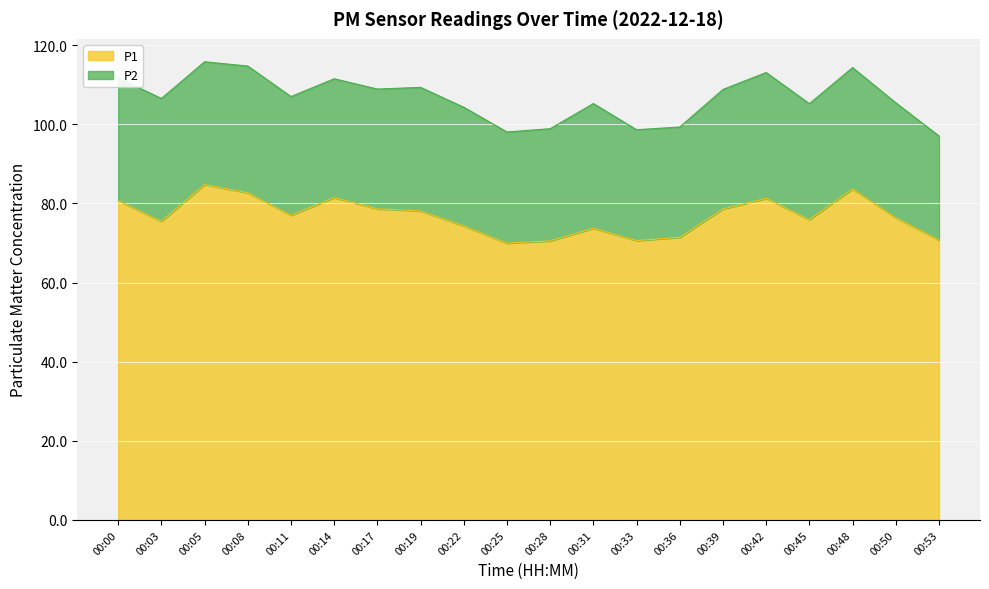

How many values are below 77?

10